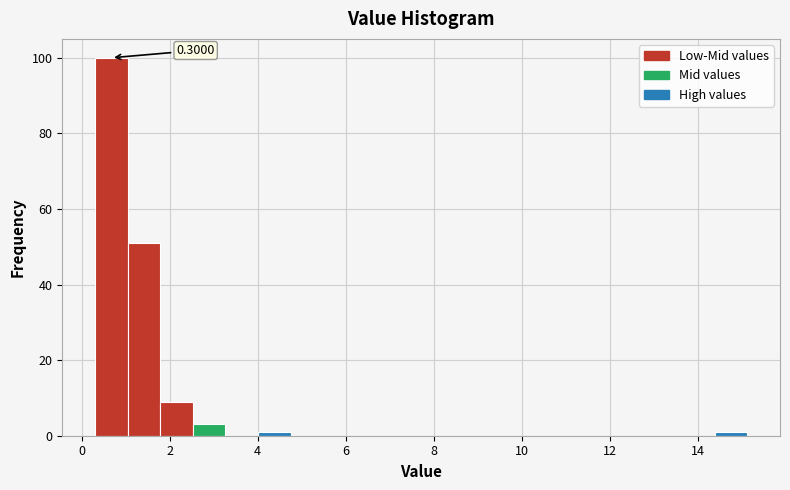

Read against the x-axis, roughly where is the centre of the tallest bar?

0.6